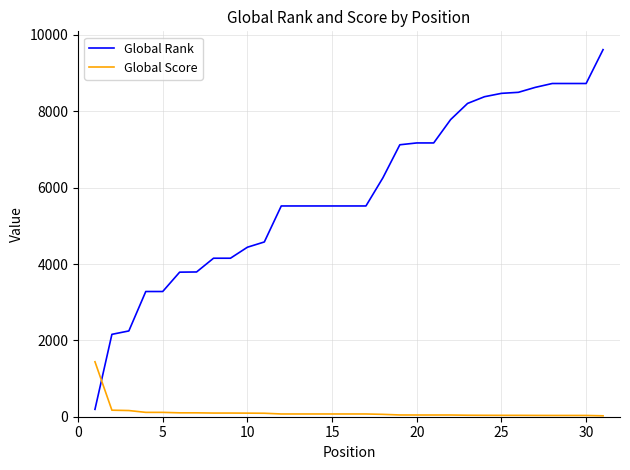

After their last crossing, which series has the higher values: Global Score or Global Rank?

Global Rank